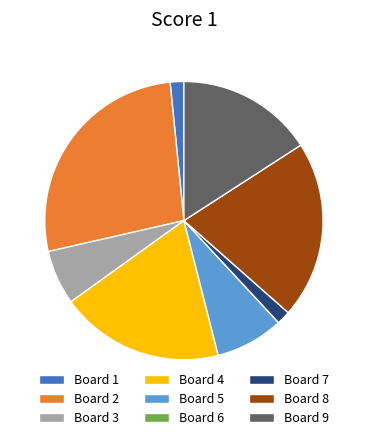

True or false: Board 4 accounts for 28% of the total.

False